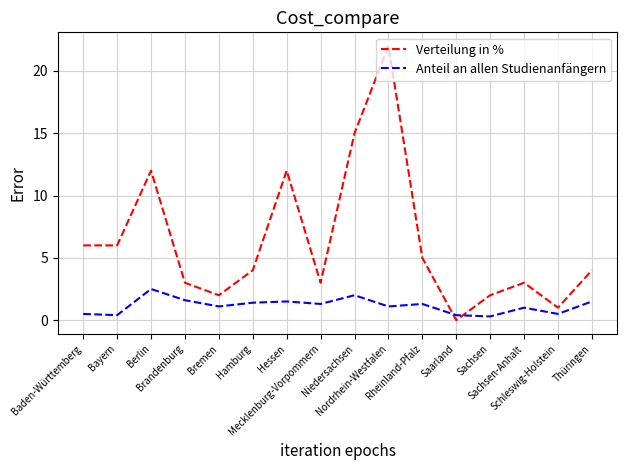

Where does the Verteilung in % series first go above 4?

Baden-Württemberg